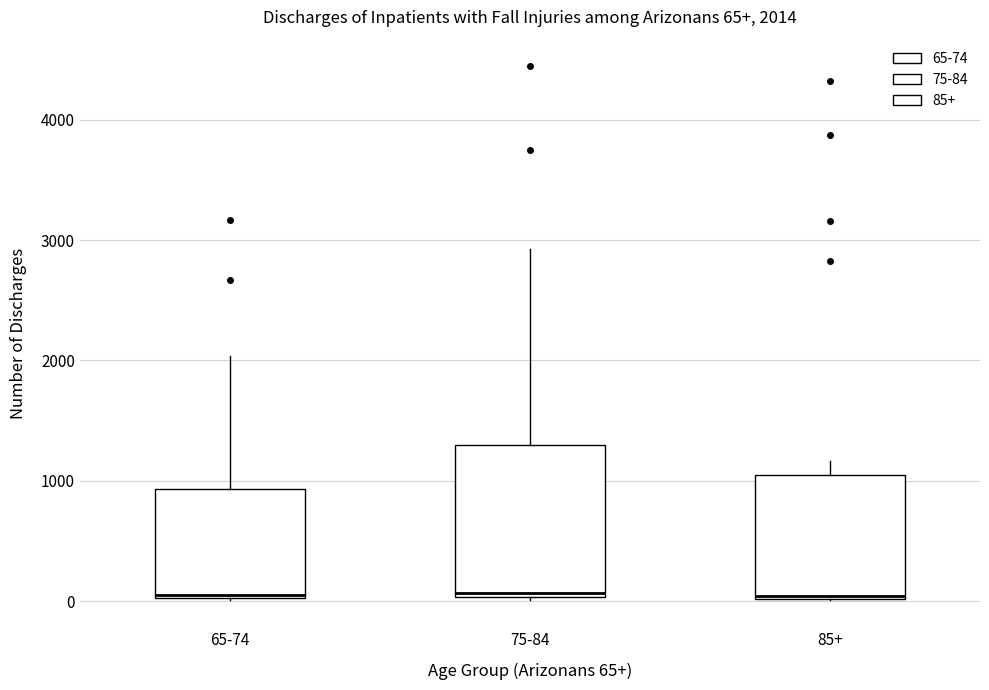

Comparing the boxes themselves (not the whiskers), which one is the tallest?

75-84